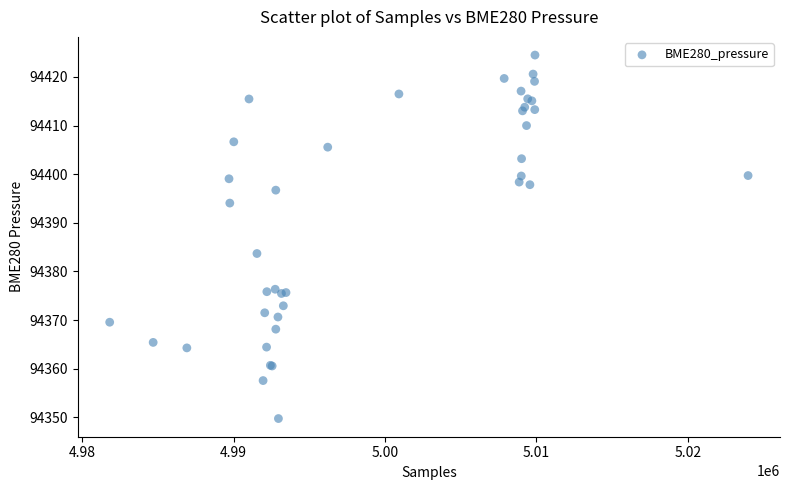

What Y value in the scatter plot is closest to 94387?

94383.7